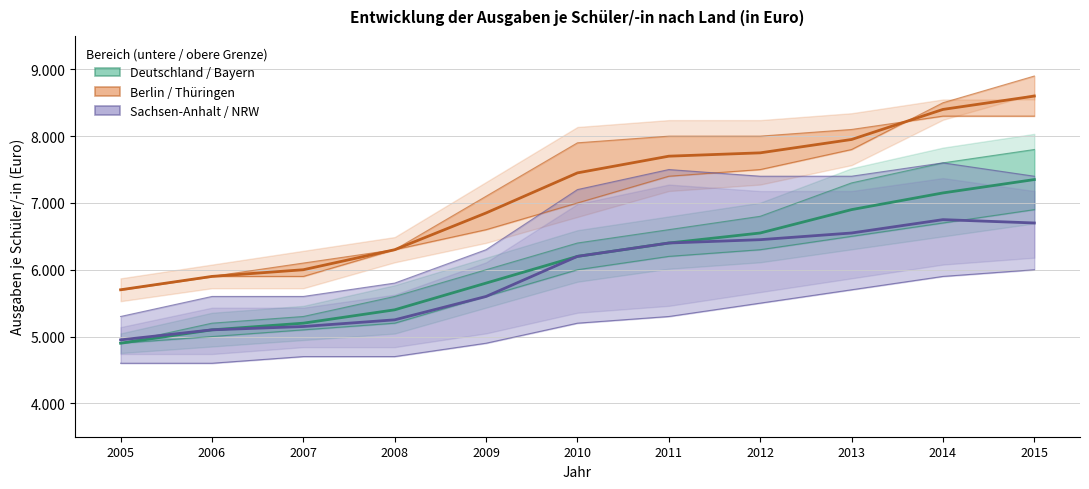

How many distinct data groups are displayed?

3